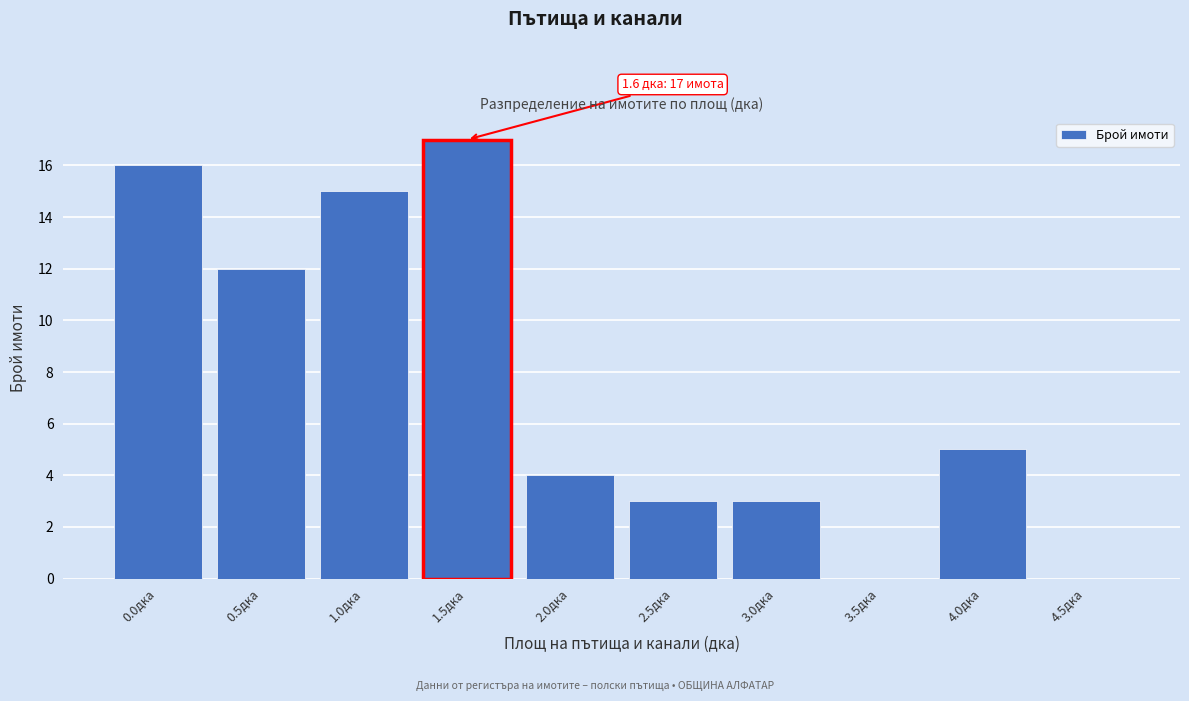

Reading right to left, extract all data points from this chart.

4.5дка=0	4.0дка=5	3.5дка=0	3.0дка=3	2.5дка=3	2.0дка=4	1.5дка=17	1.0дка=15	0.5дка=12	0.0дка=16